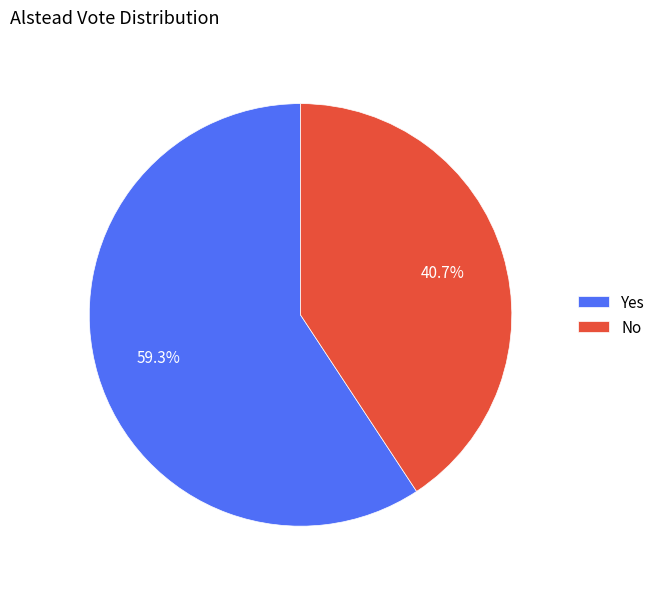

Rank the categories by value from highest to lowest.

Yes, No